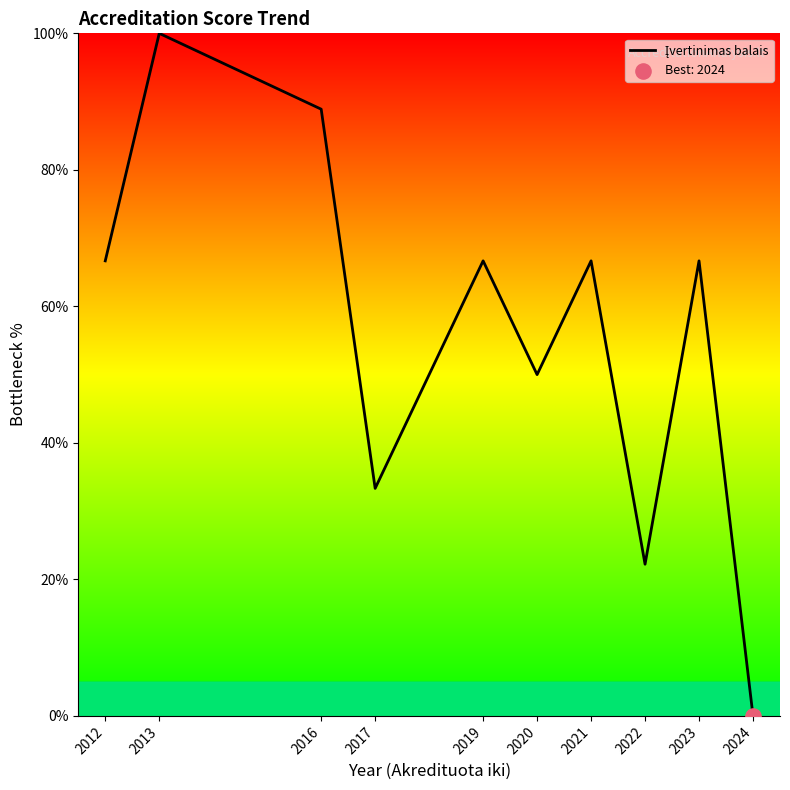

Between 2023 and 2017, which is larger?

2023